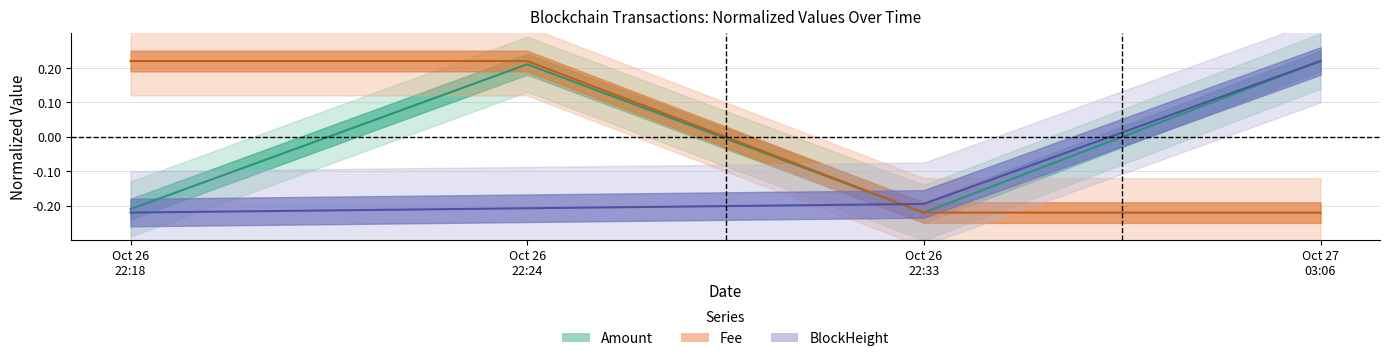

Between Oct 26 22:33 and Oct 26 22:24, which is larger?

Oct 26 22:24